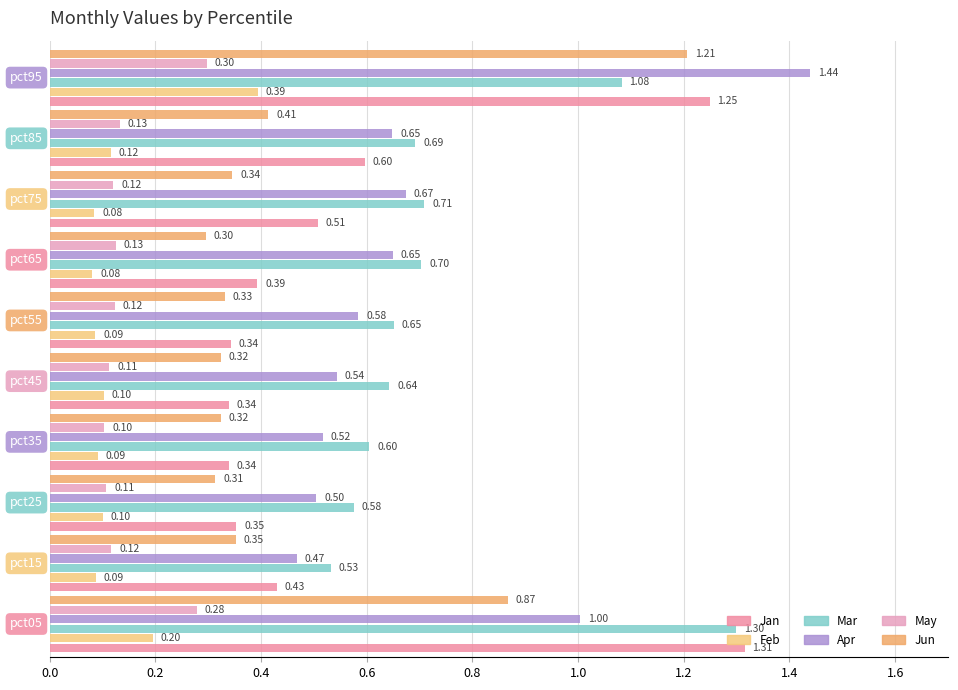

What is the smallest value displayed?

0.1